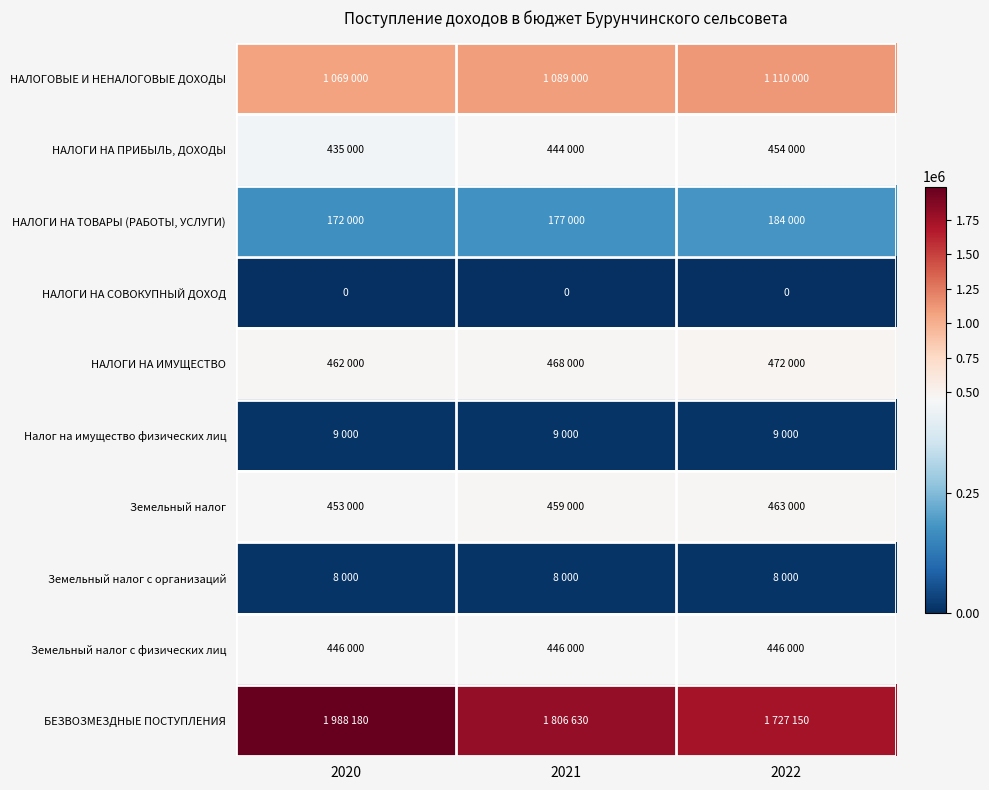

At how many categories does at least one series exceed 397970?

3